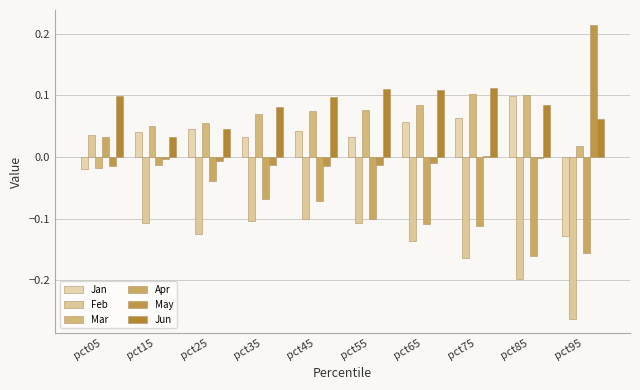

Is it true that May equals -0.0 at pct65?

False